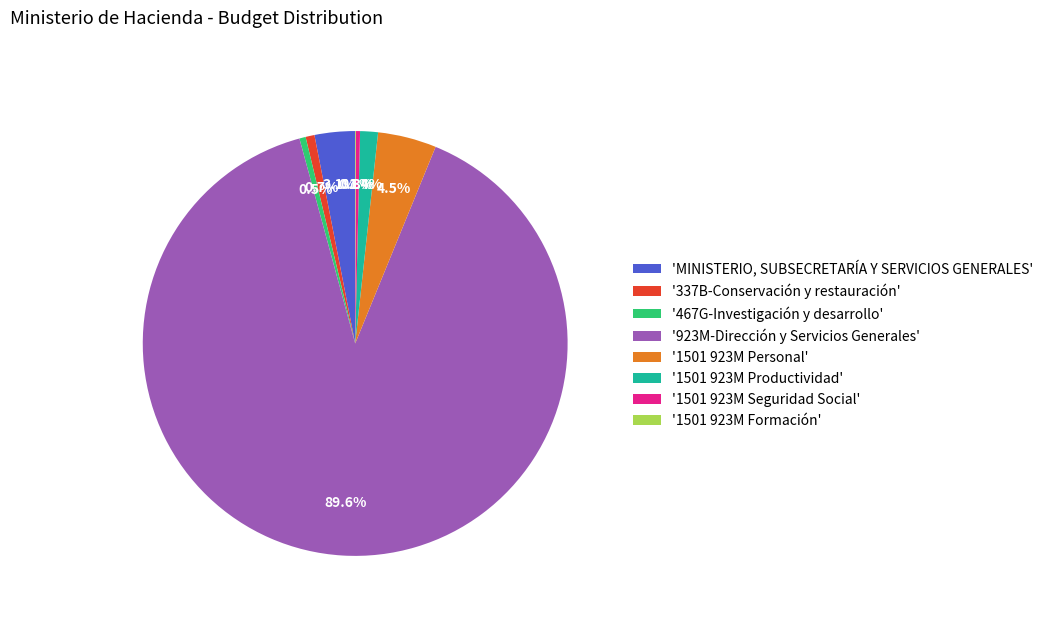

Which slice is the largest?

'923M-Dirección y Servicios Generales'